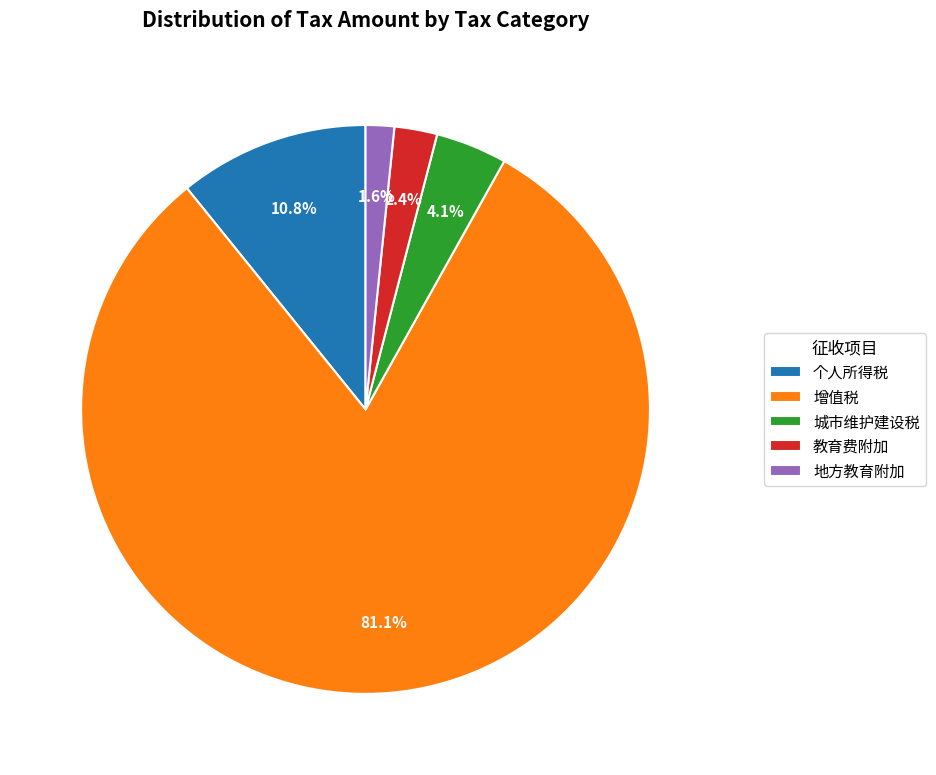

Between 增值税 and 城市维护建设税, which is larger?

增值税